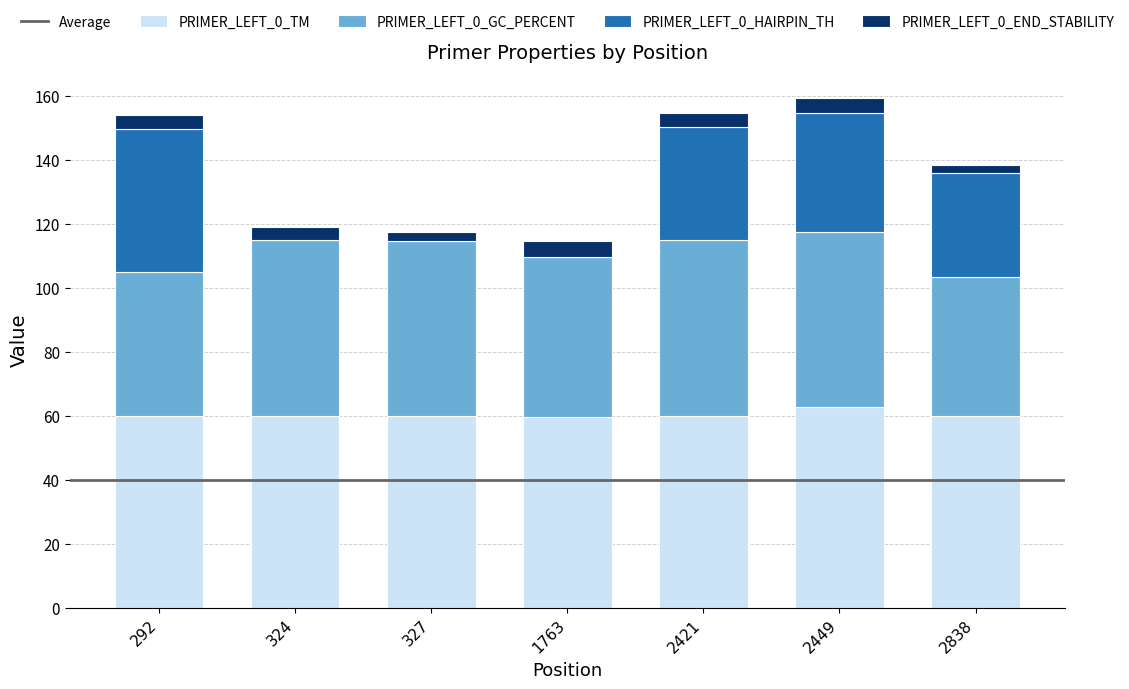

Are the bars grouped side by side (vs. stacked)?

No